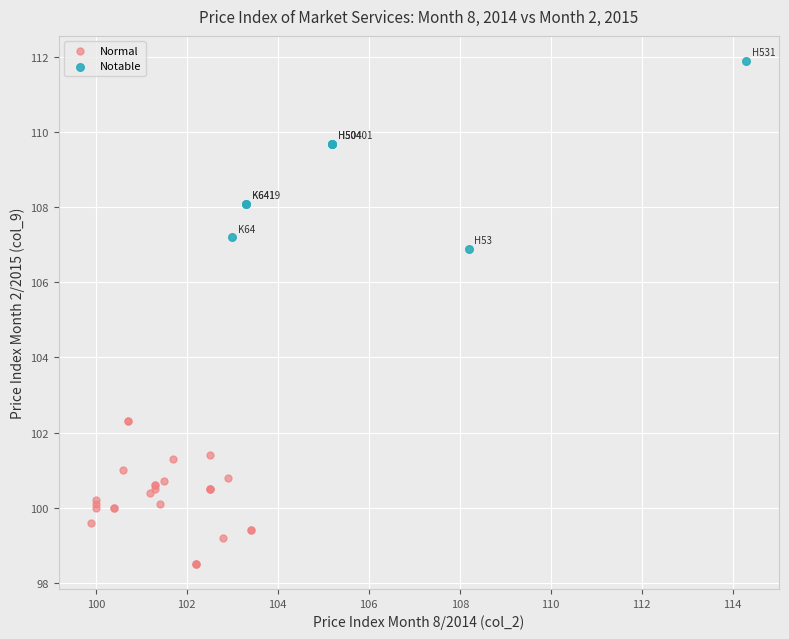

Which series reaches the minimum Y coordinate?

Normal